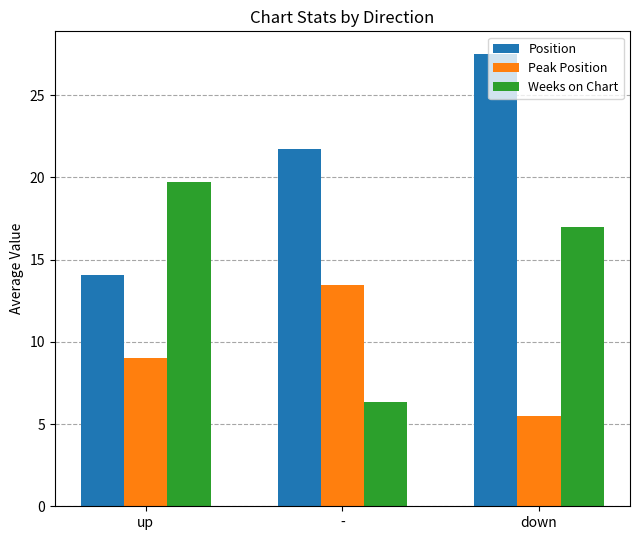

What is the total value across all series at -?

41.5